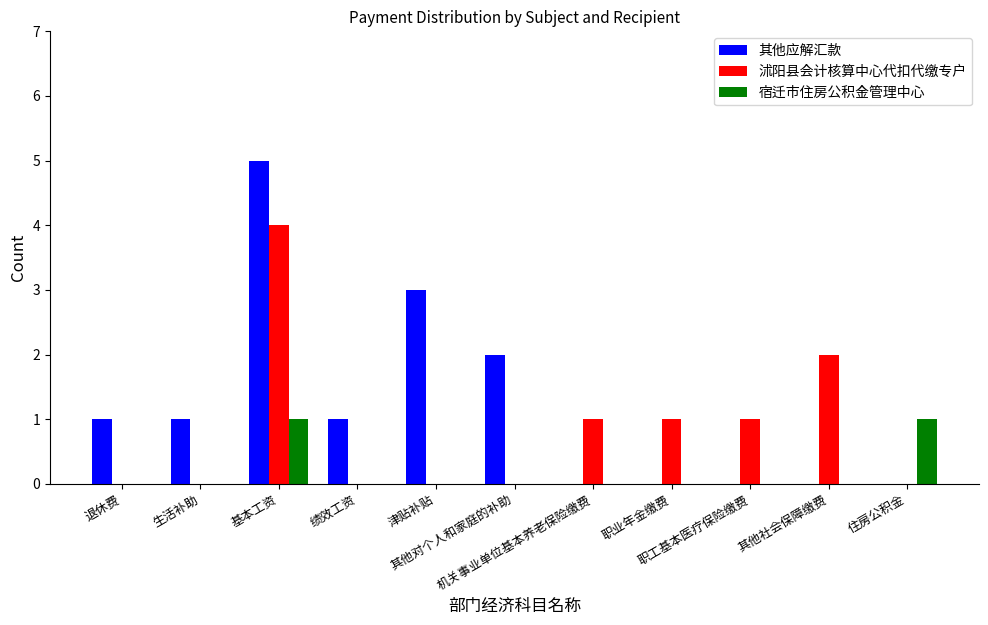

What is the highest value of the 其他应解汇款 series?

5